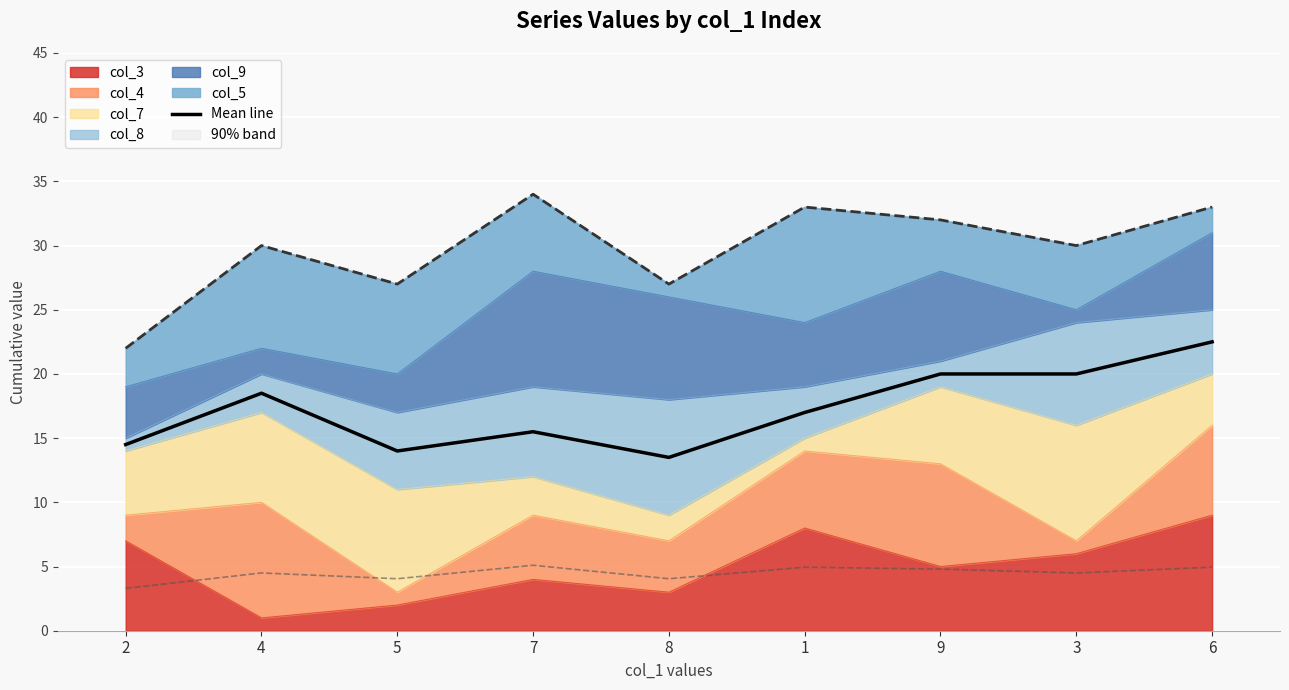

What is the label of the 6th point from the right?

7